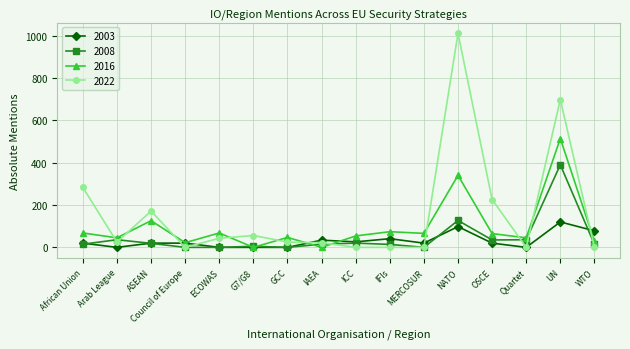

In 2016, how many points are higher than both neighbors (excluding endpoints)?

6